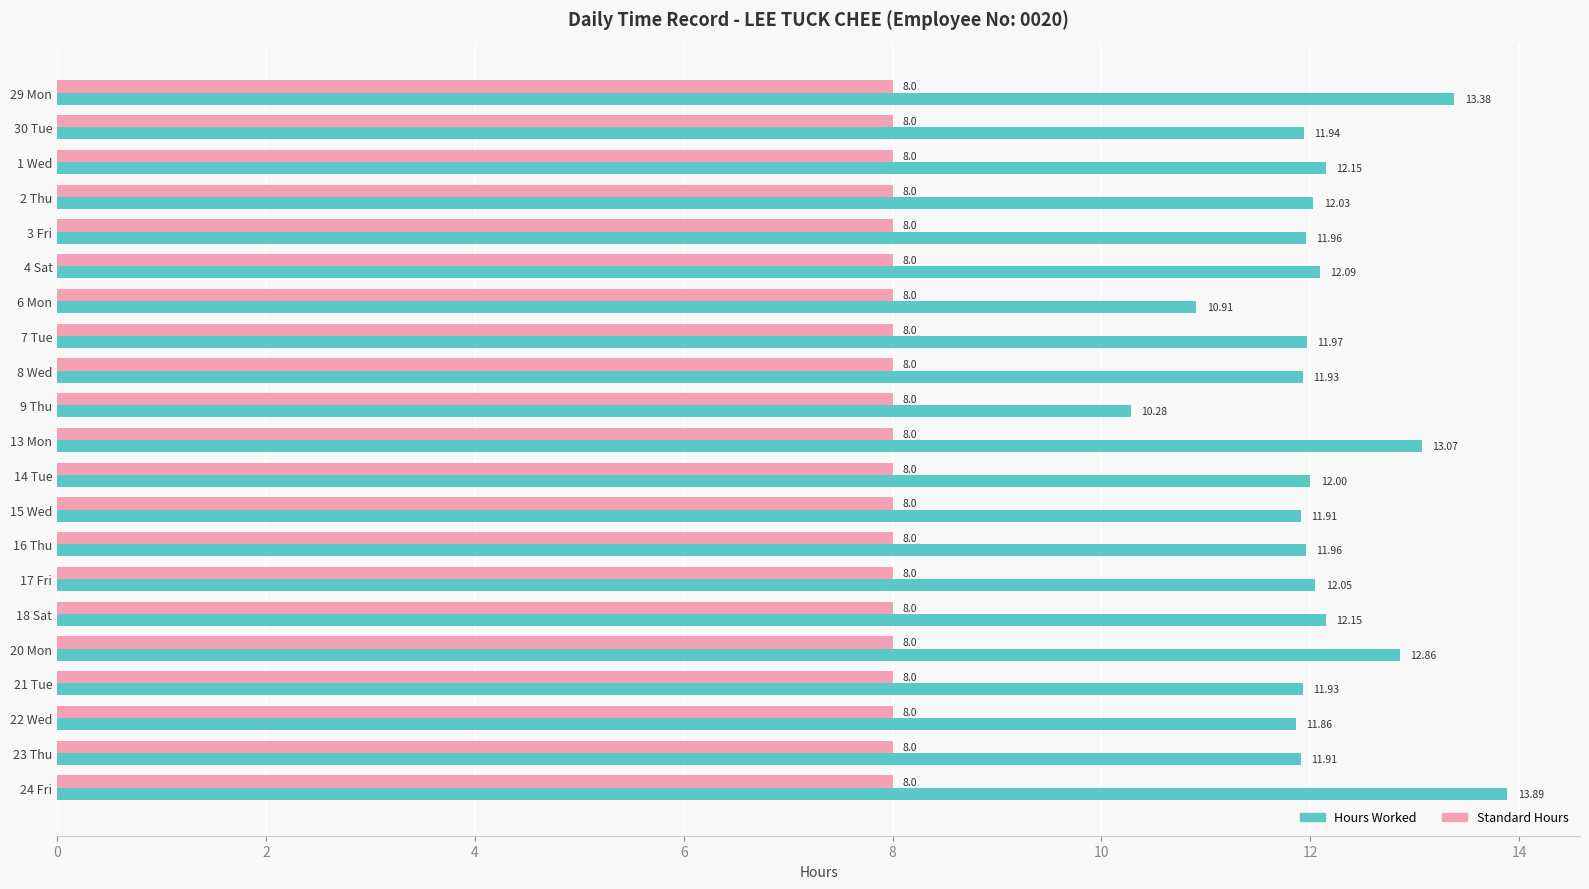

What is the smallest value displayed?

8.0